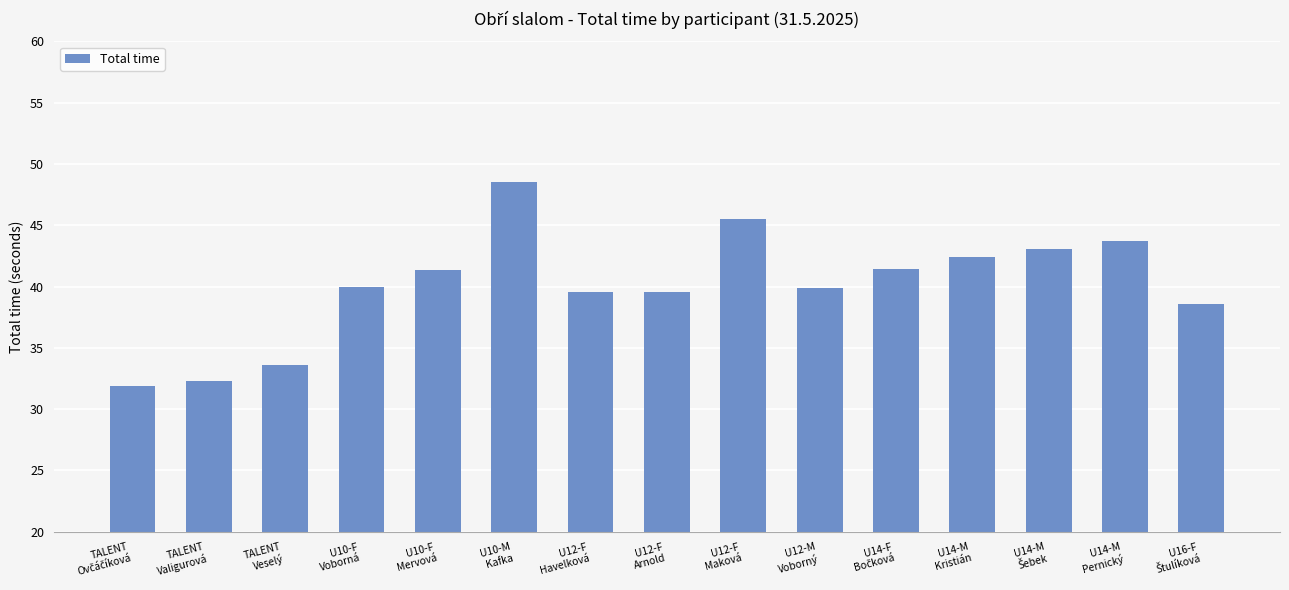

Are the bars grouped side by side (vs. stacked)?

No